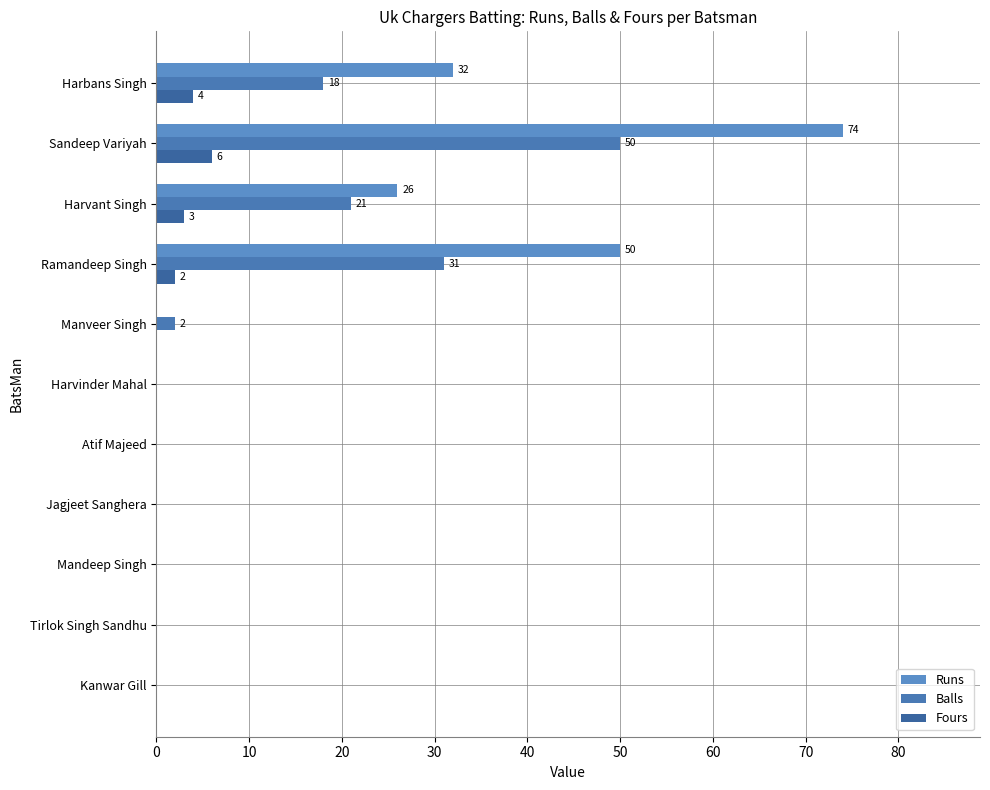

Count the Fours values in the range 0 to 3.

9